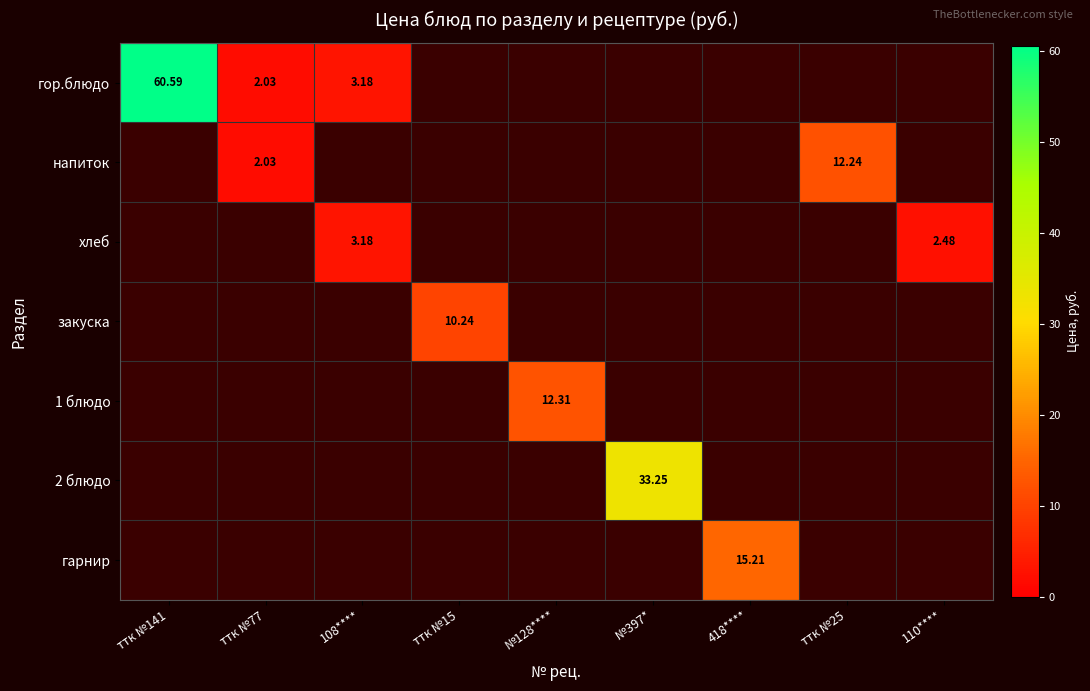

What is the smallest value displayed?

2.0